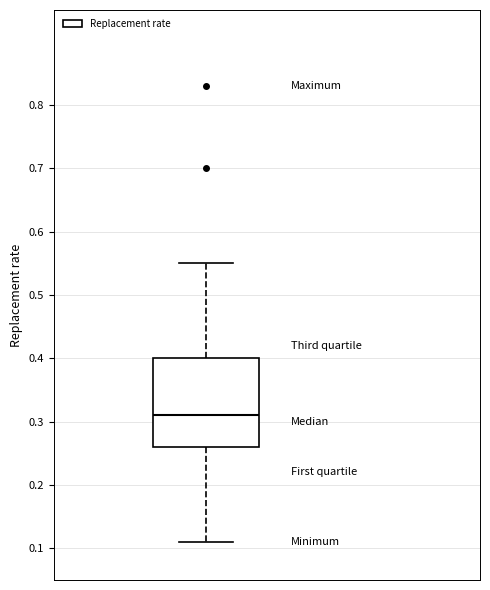

Where is the lower edge of the box on the y-axis? The values are not printed on the chart, so give them approximately, as read against the axis.

0.26